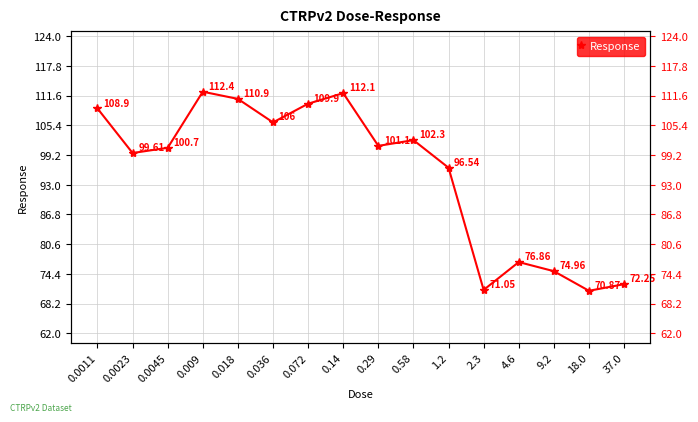

What is the minimum value shown in the chart?

70.9